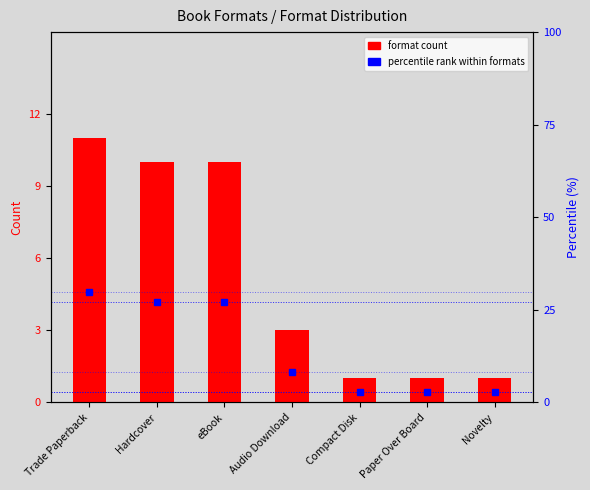

How many data points in format count are less than 3?

3